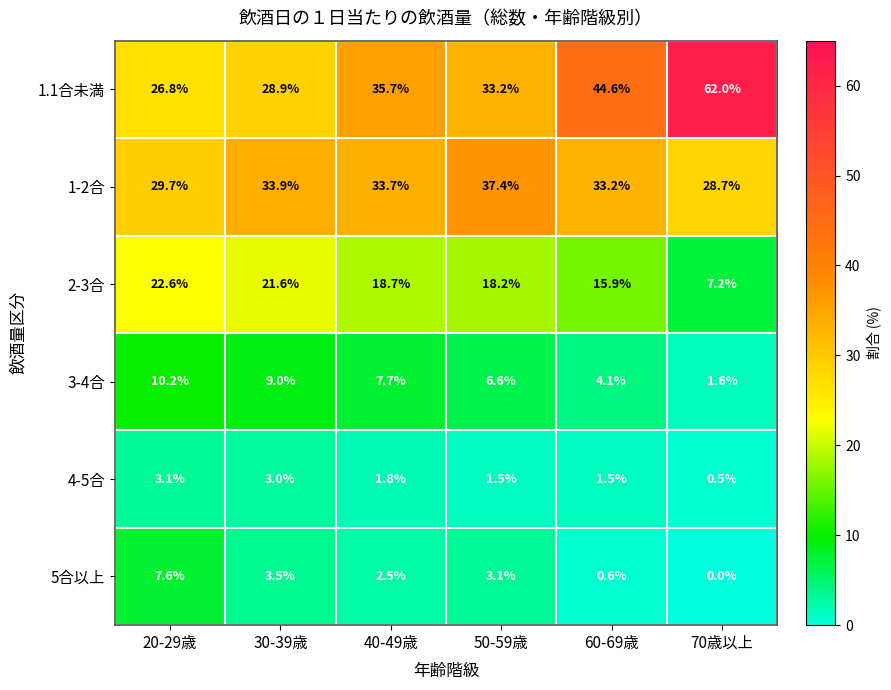

Which series has the largest range (max minus min)?

1.1合未満